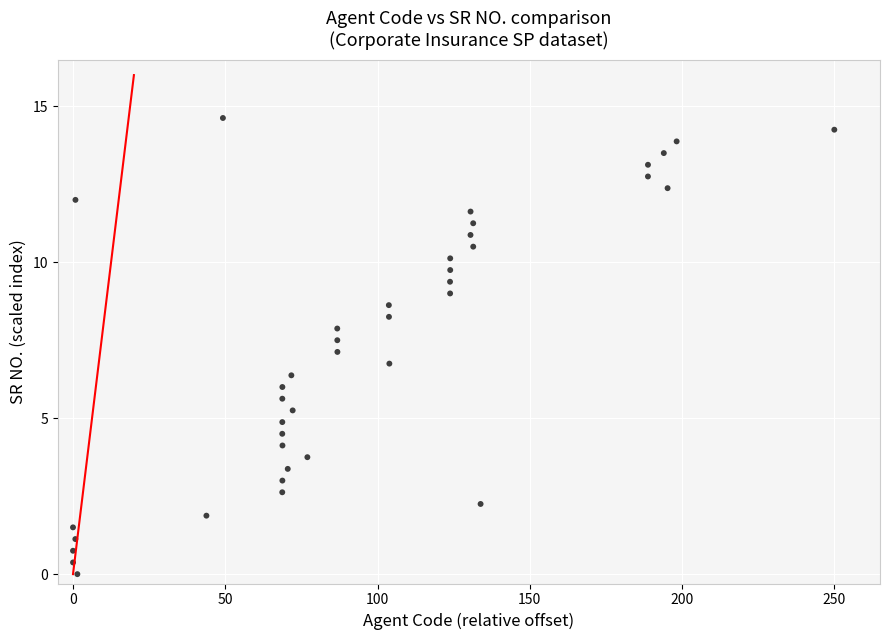

What is the range of X values (max minus min)?

250.0